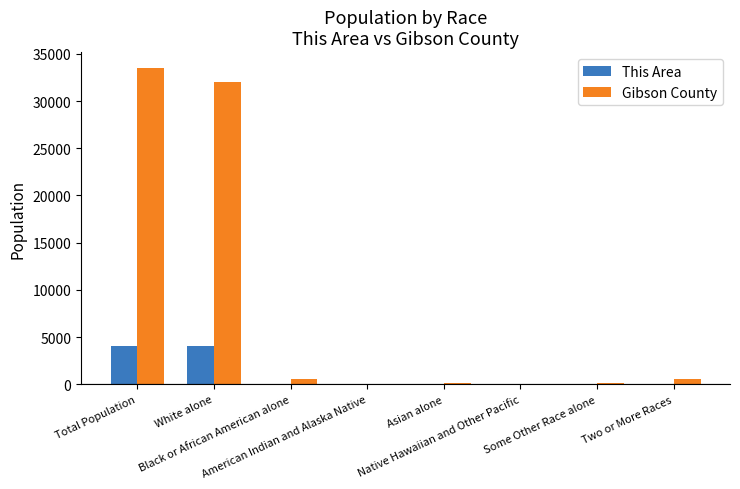

What is the maximum value shown in the chart?

33503